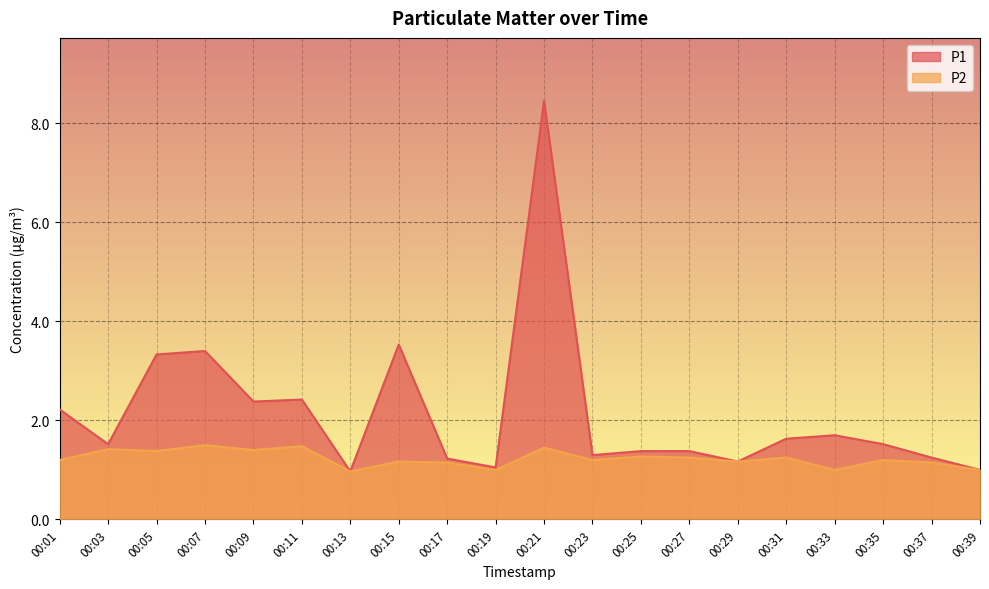

True or false: P2 and P1 intersect in this chart.

False